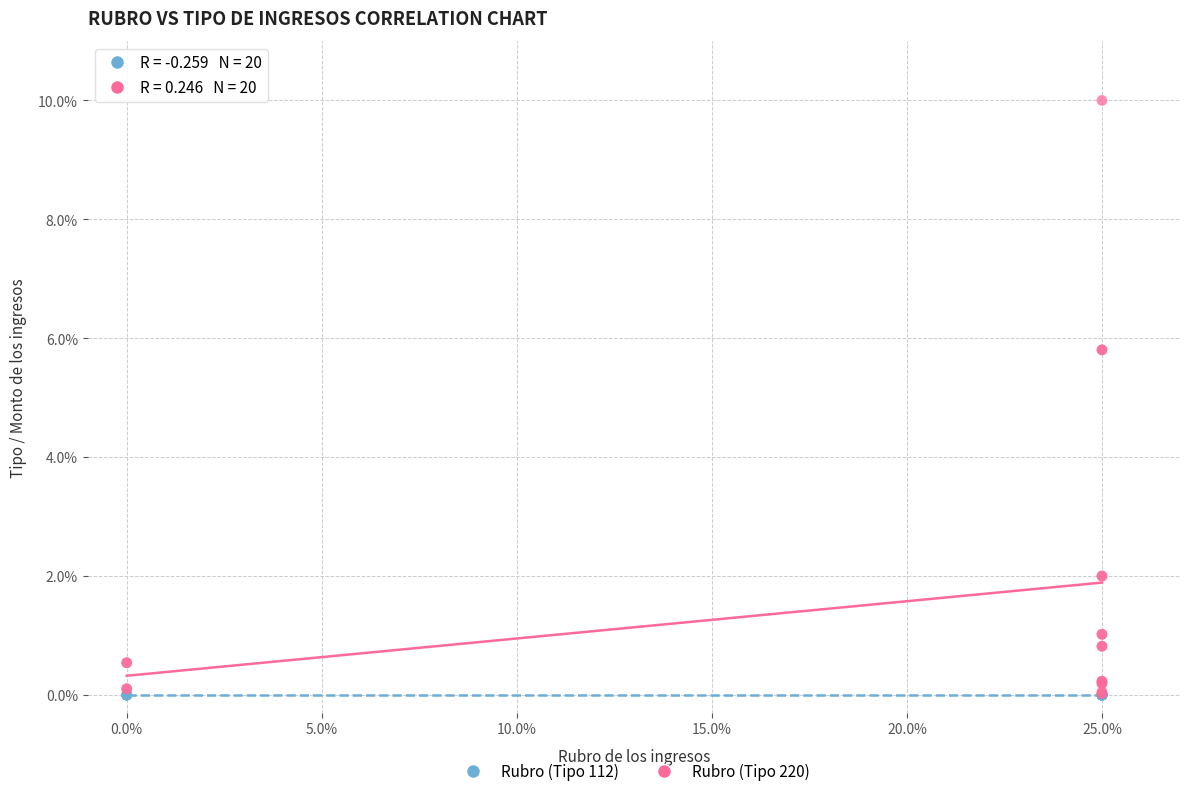

Which series reaches the maximum Y coordinate?

Rubro (Tipo 220)